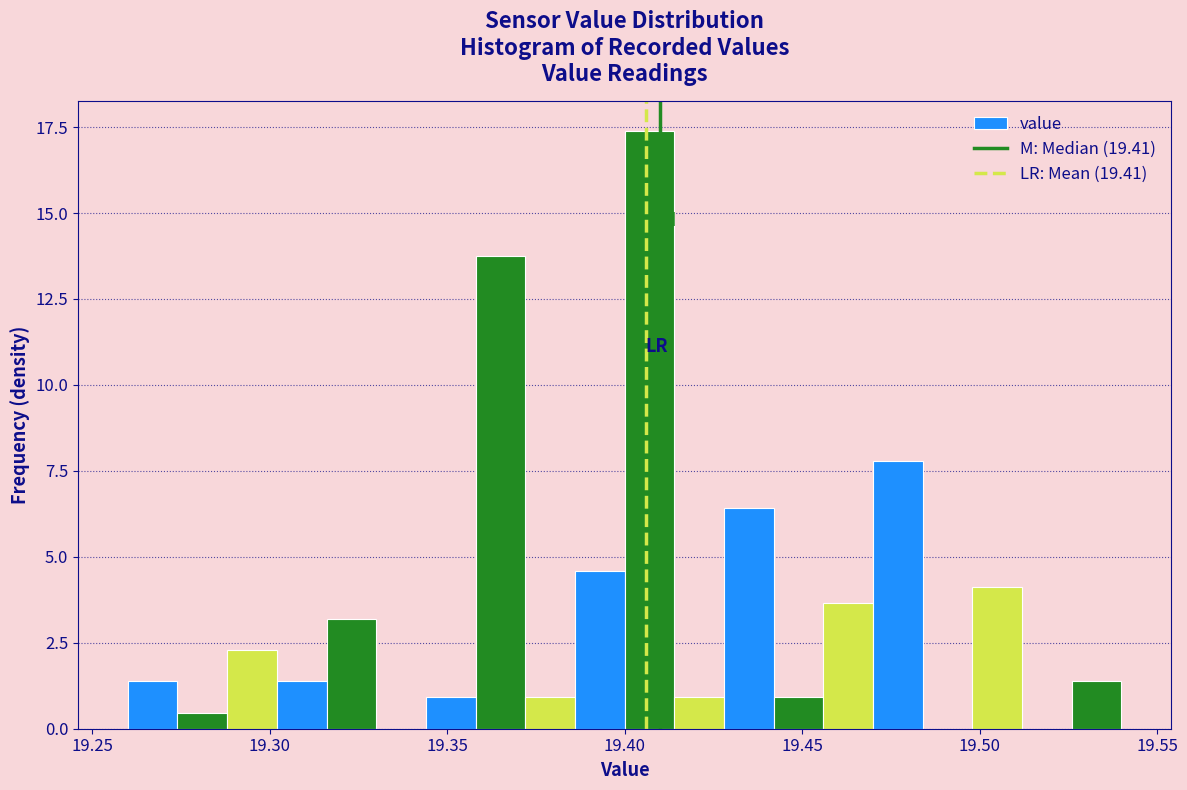

Read against the x-axis, roughly where is the centre of the tallest bar?

19.405